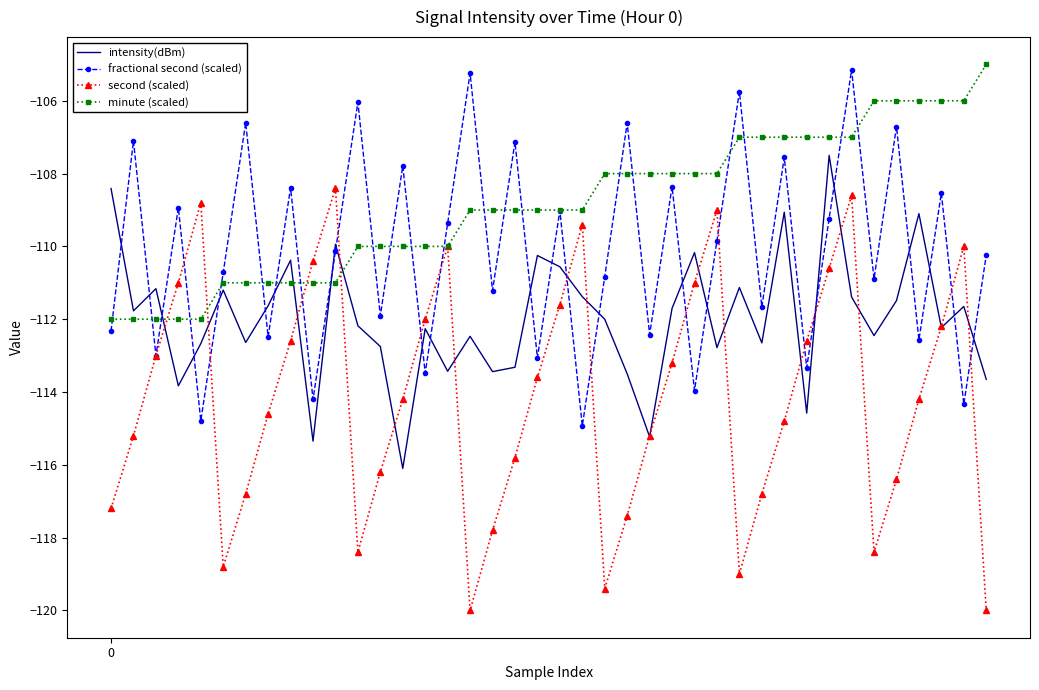

How many intersections are there between intensity(dBm) and minute (scaled)?

5